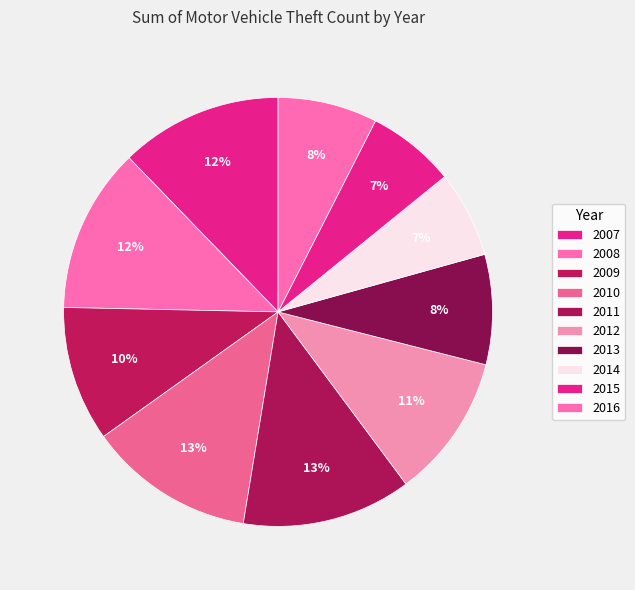

Which category has the biggest portion of the pie?

2011